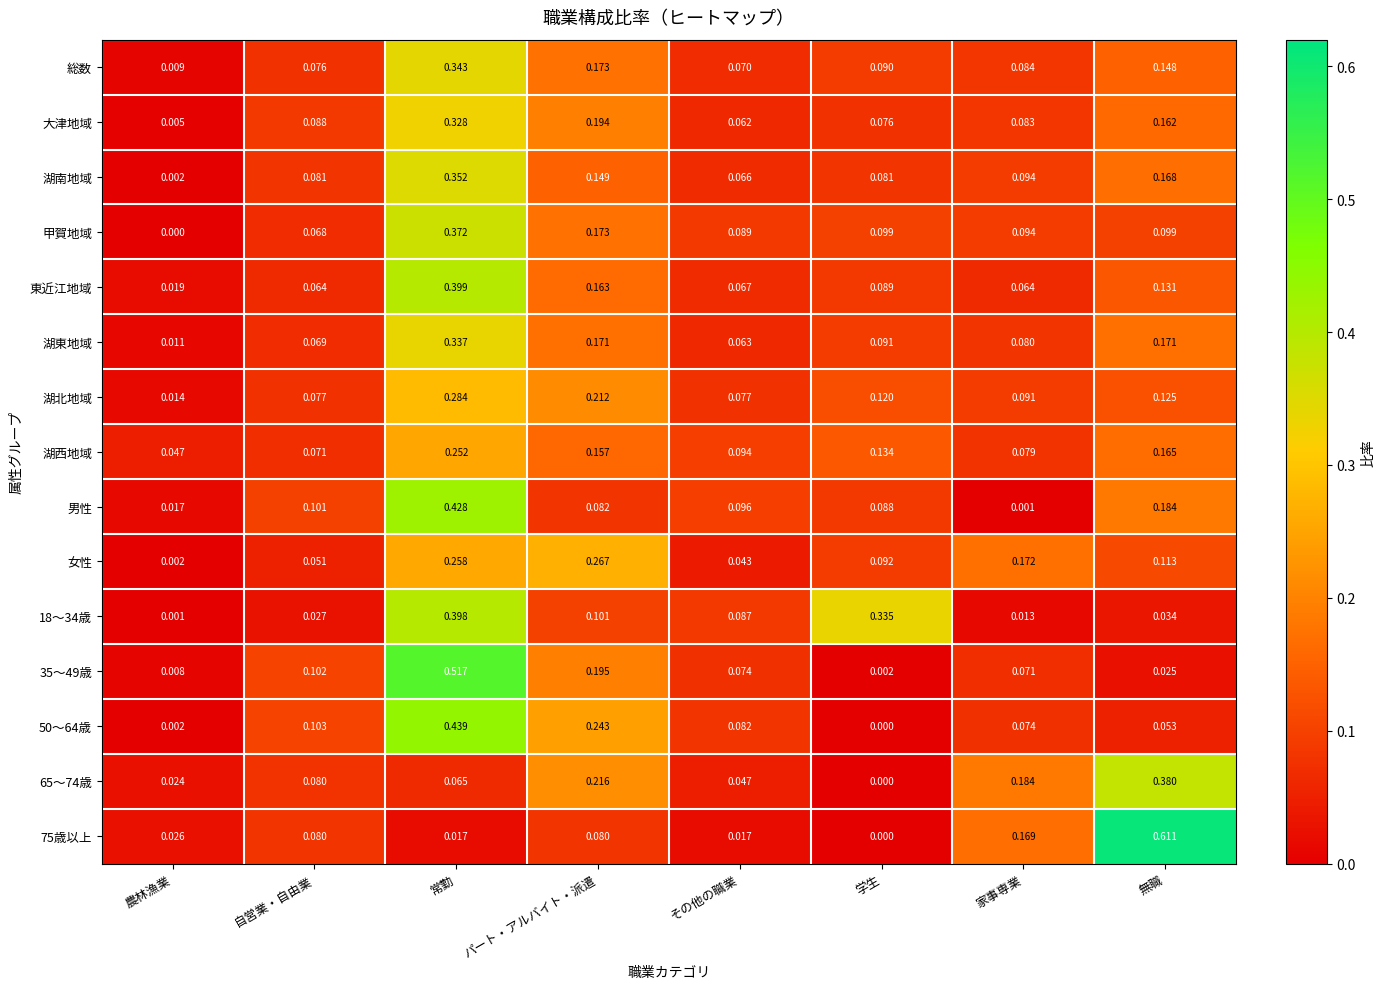

At which label is 湖西地域 closest to 0?

農林漁業